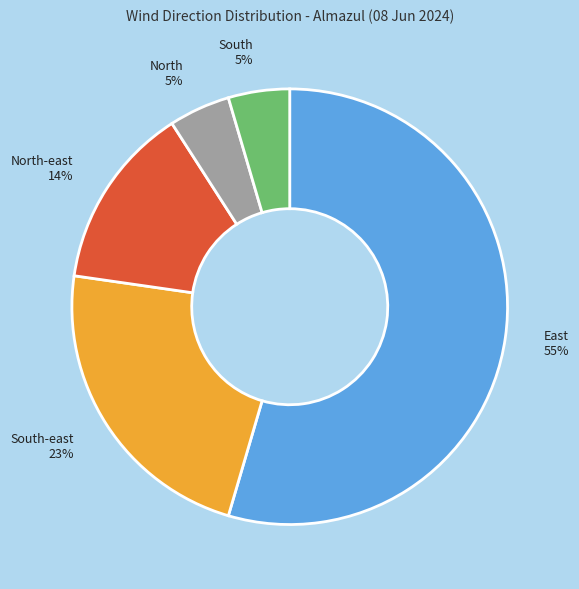

To the nearest percent, what is the combined percentage of South and East?

59%